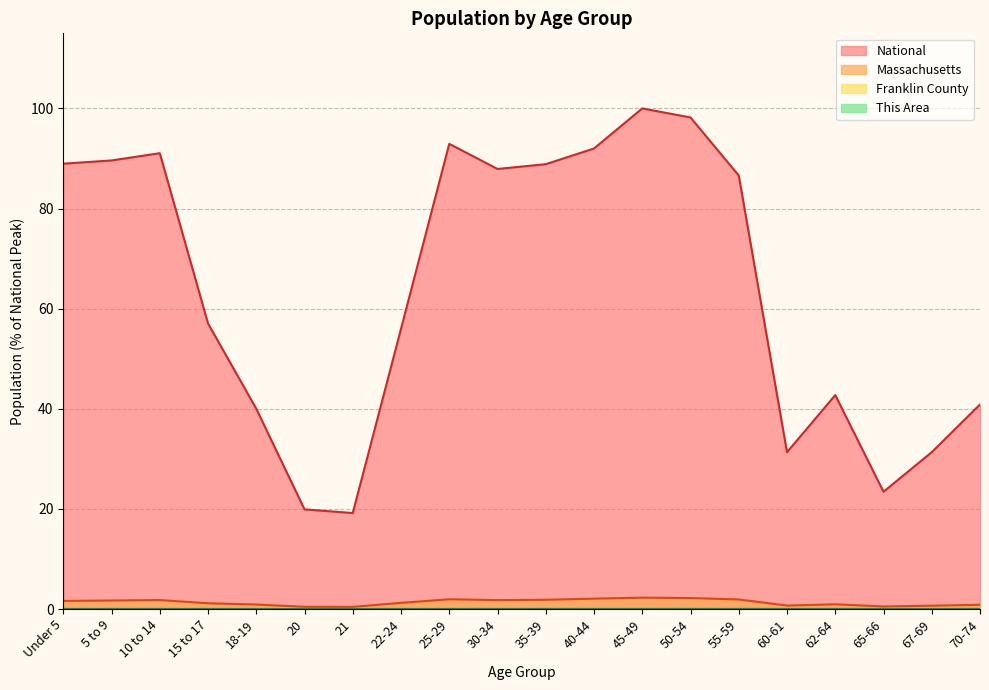

Is it true that This Area equals 0.0 at 21?

True